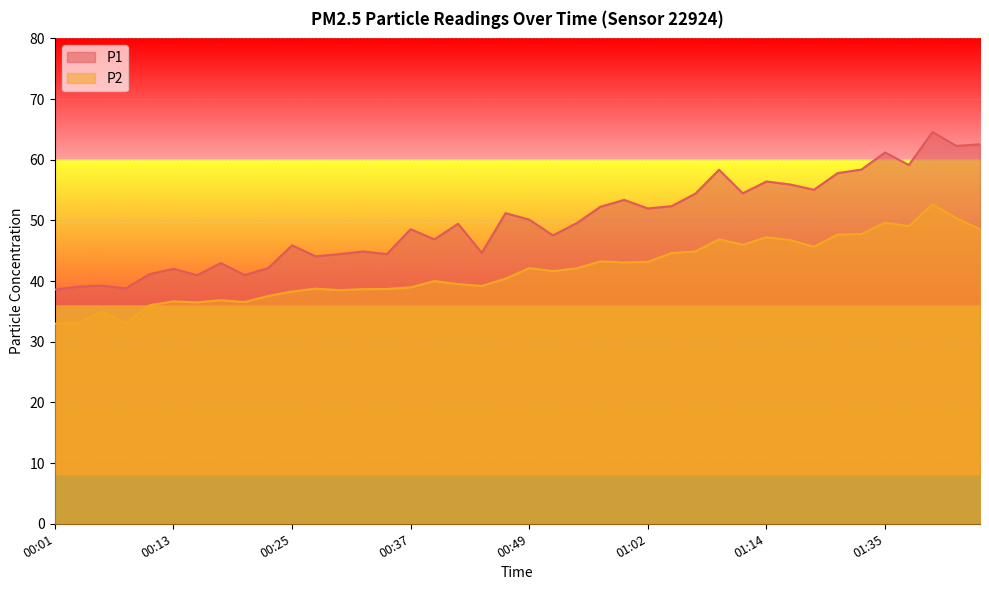

What is the difference between the maximum and minimum values in the P2 series?

19.6